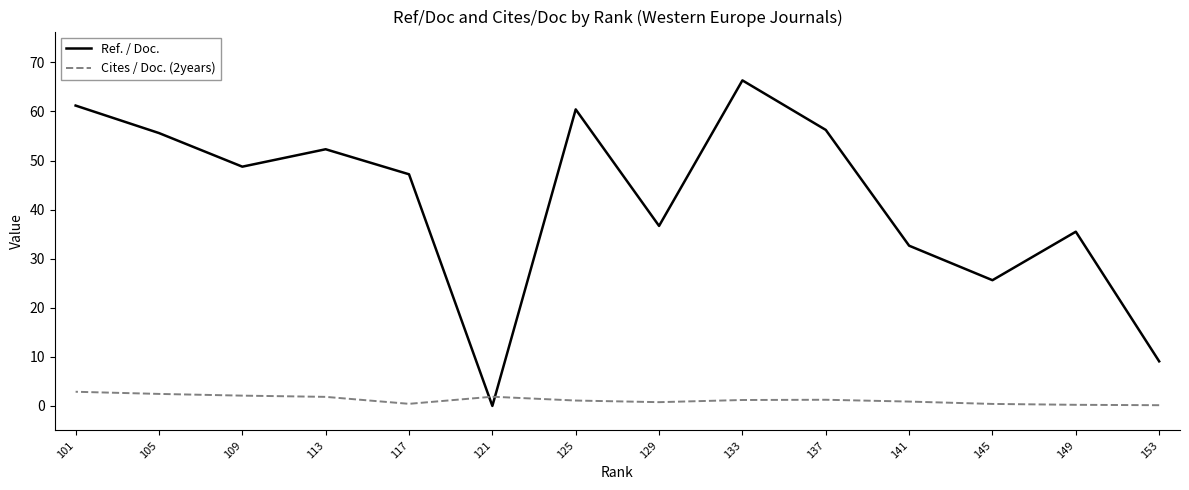

The Ref. / Doc. series shows 11.2 at 129. True or false?

False